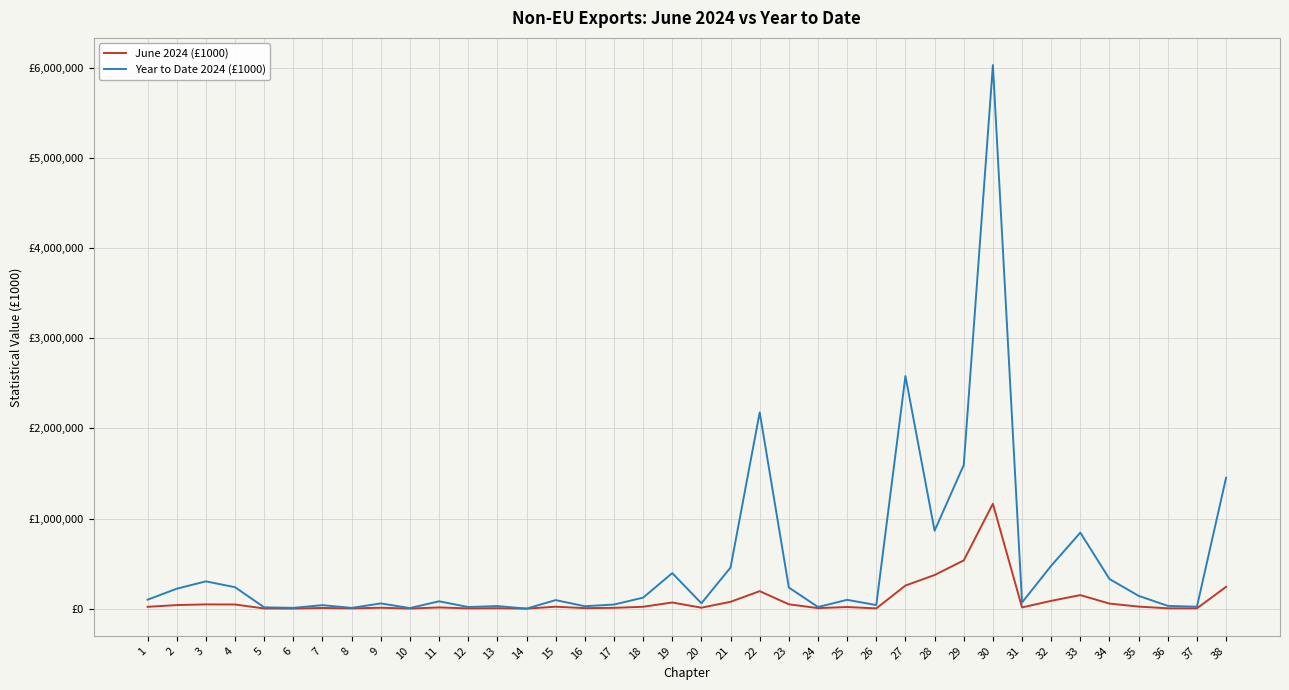

Does the chart have visible grid lines?

Yes